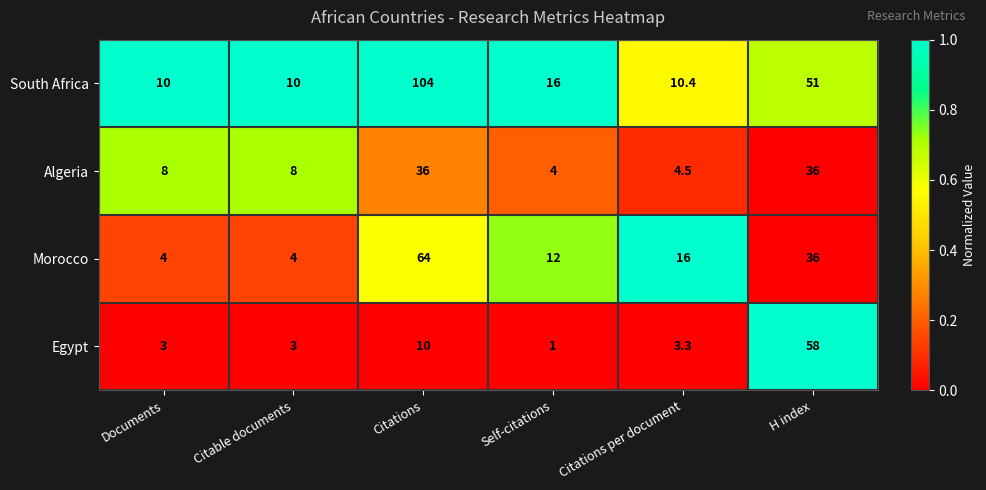

Reading left to right, what are all the values shown in this chart?

South Africa: 10.0	10.0	104.0	16.0	10.4	51.0
Algeria: 8.0	8.0	36.0	4.0	4.5	36.0
Morocco: 4.0	4.0	64.0	12.0	16.0	36.0
Egypt: 3.0	3.0	10.0	1.0	3.3	58.0